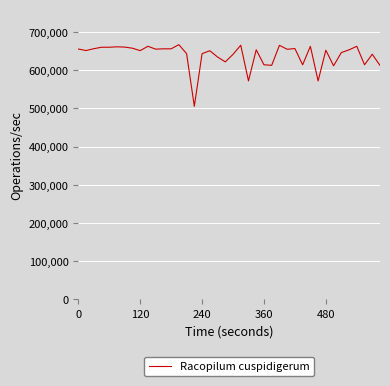

What is the smallest value displayed?

505724.9